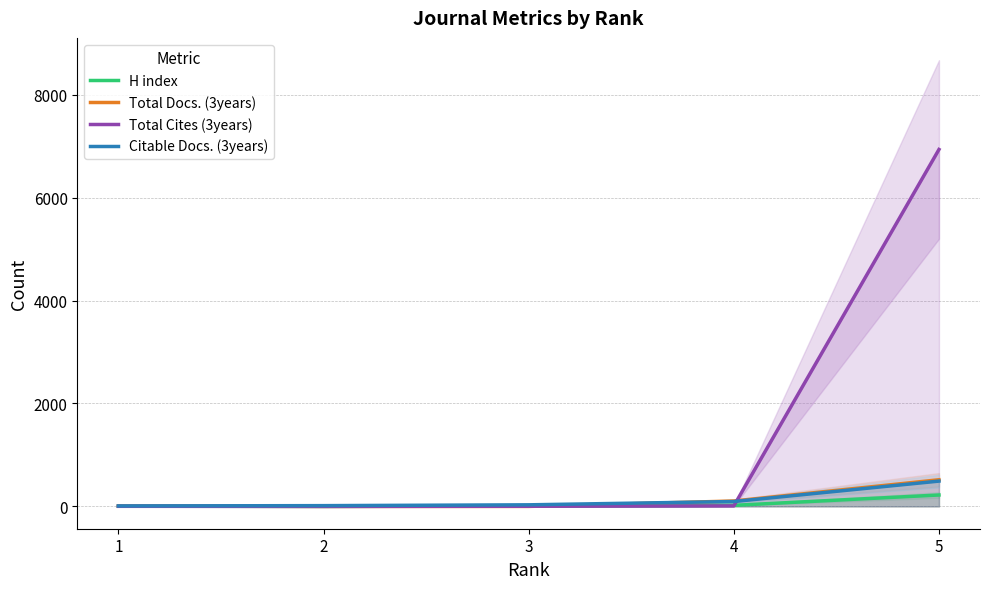

How many values in the Total Docs. (3years) series exceed 7?

2